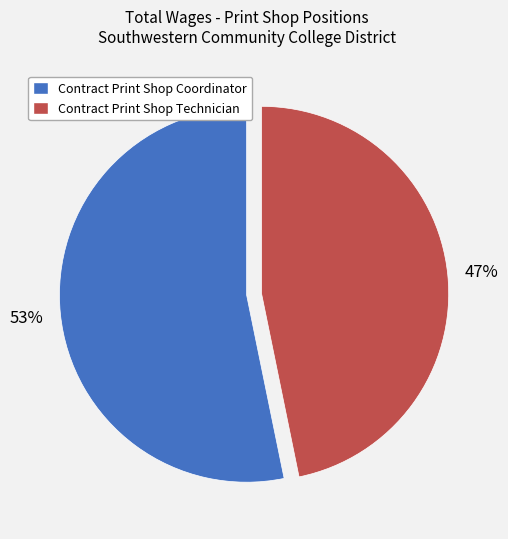

To the nearest percent, what portion does Contract Print Shop Coordinator represent?

53%